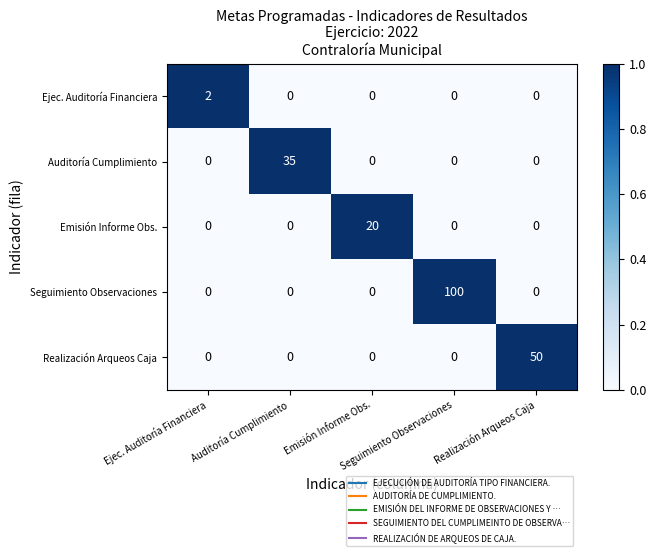

At how many categories does at least one series exceed 0?

5